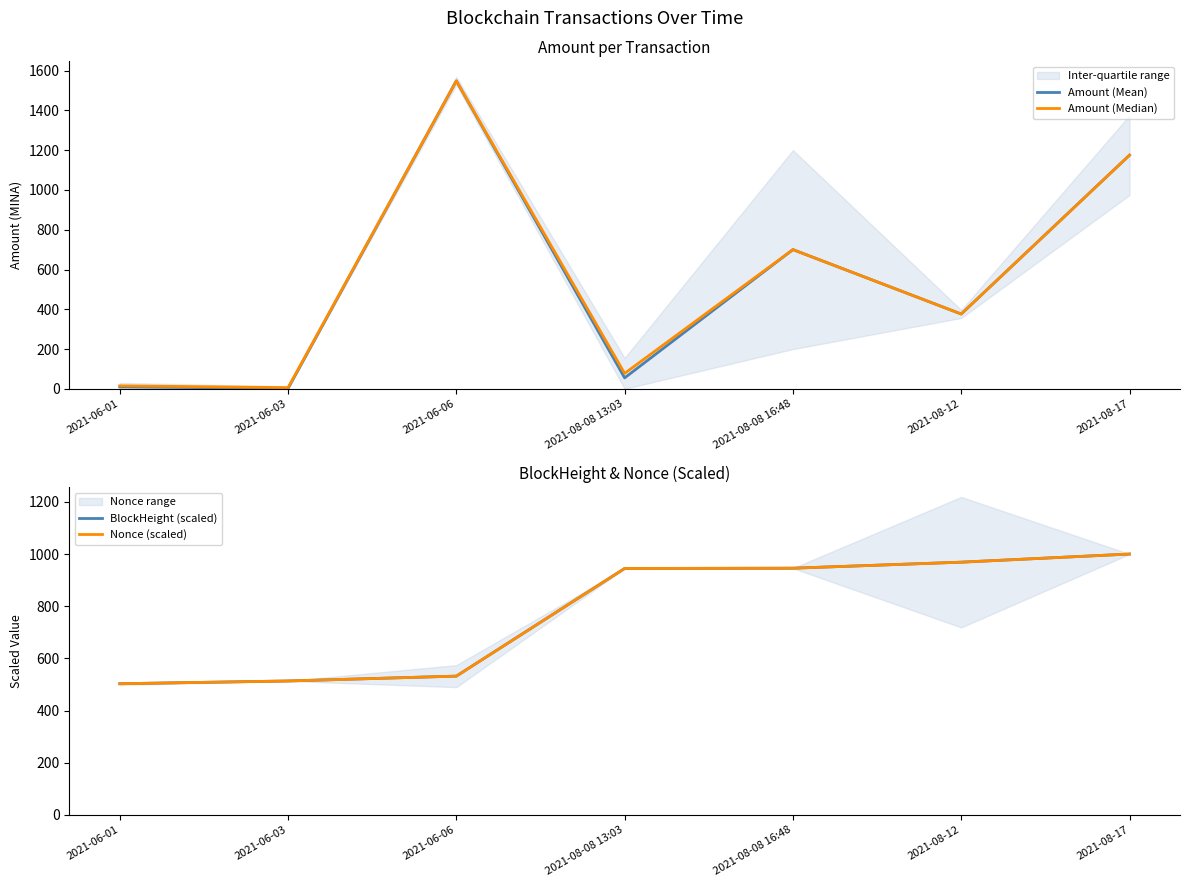

How many data points does each series have?

7